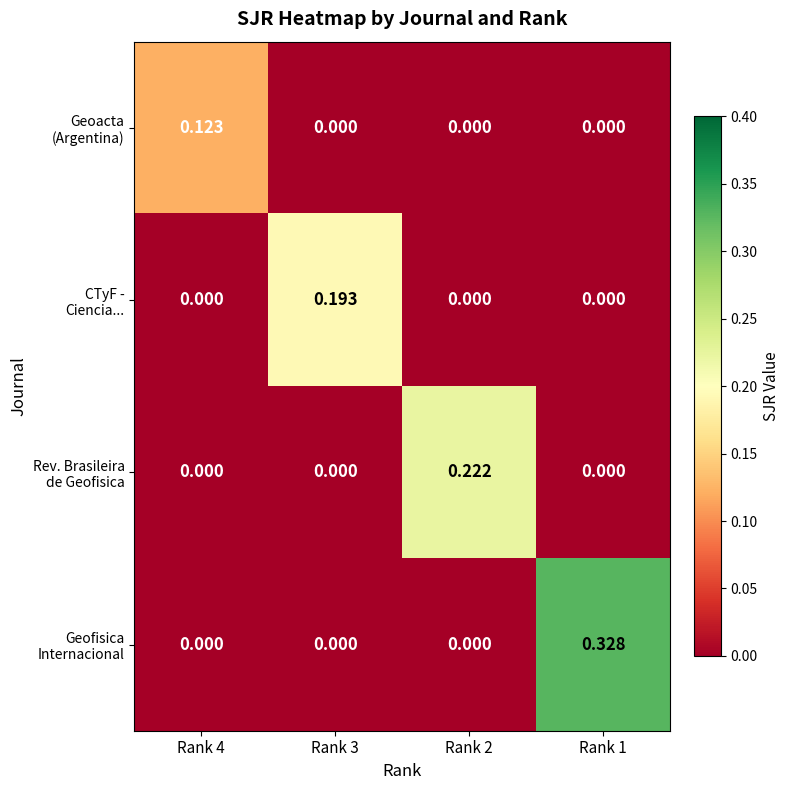

Count the number of data series in this chart.

4